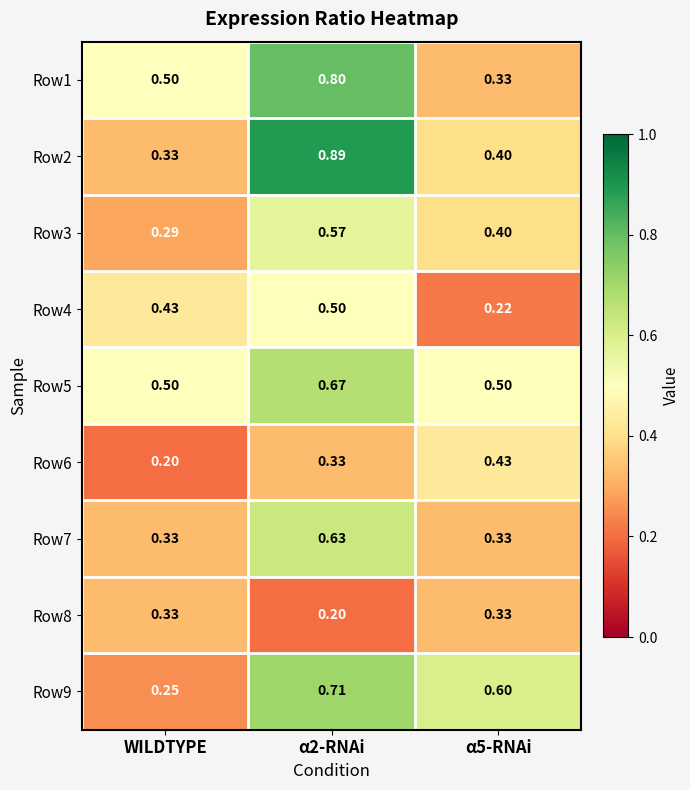

Where is Row6 nearest to the value 0?

WILDTYPE